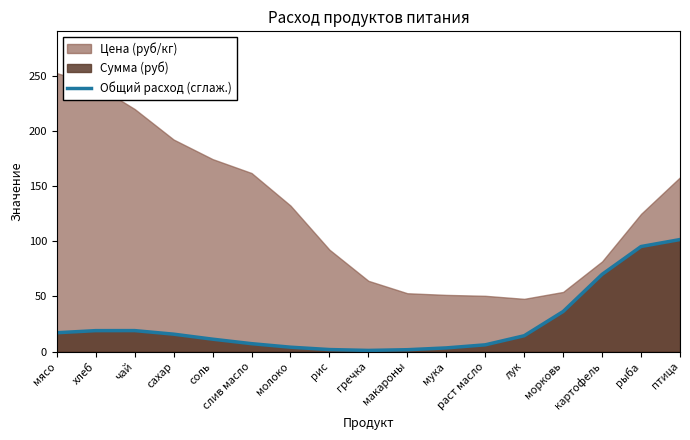

What is the approximate value of Сумма (руб) at морковь?

36.3